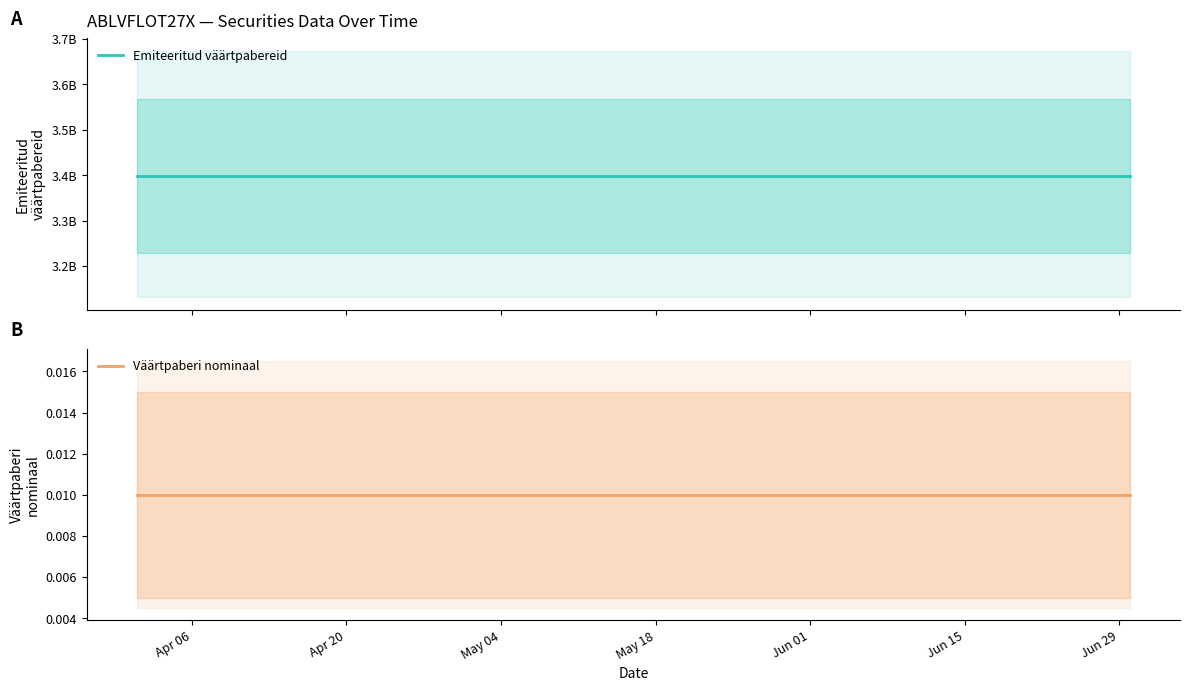

The Väärtpaberi nominaal series shows 0.0 at Jun 29. True or false?

False